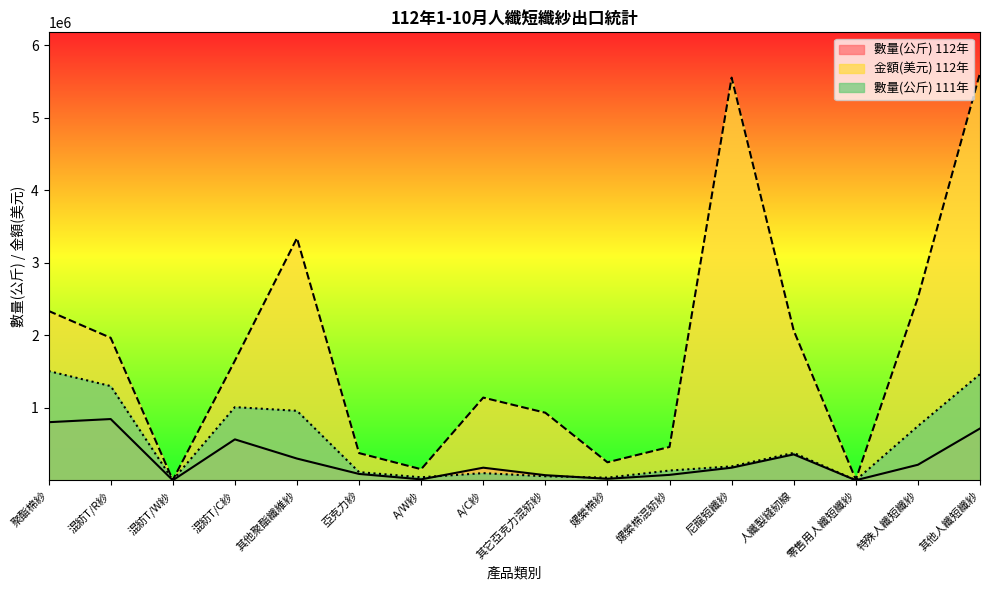

Rank the categories by 數量(公斤) 112年 value from lowest to highest.

混紡T/W紗, 零售用人纖短纖紗, A/W紗, 嫘縈棉紗, 其它亞克力混紡紗, 嫘縈棉混紡紗, 亞克力紗, 尼龍短纖紗, A/C紗, 特殊人纖短纖紗, 其他聚酯纖維紗, 人纖製縫紉線, 混紡T/C紗, 其他人纖短纖紗, 聚酯棉紗, 混紡T/R紗